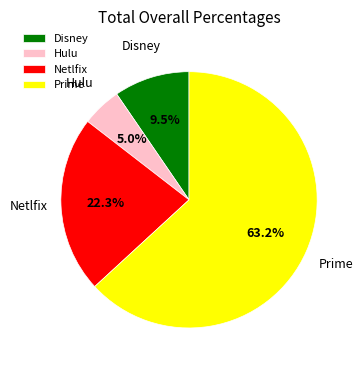

Which slice is the largest?

Prime